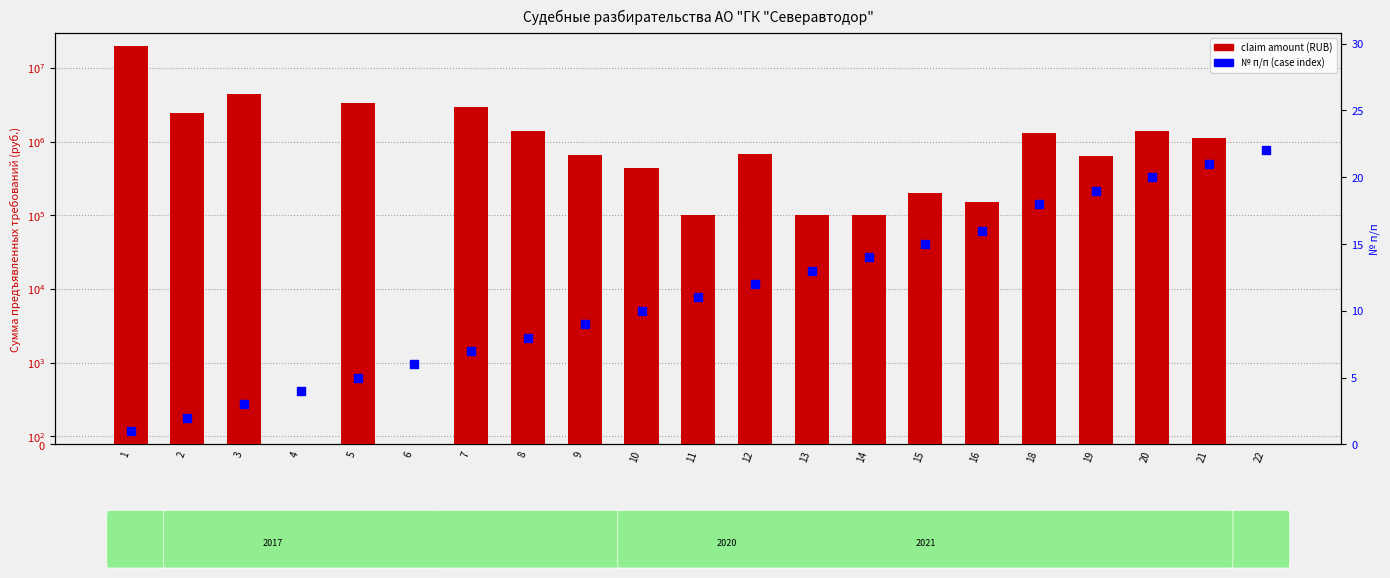

At how many categories does at least one series exceed 13371178?

1